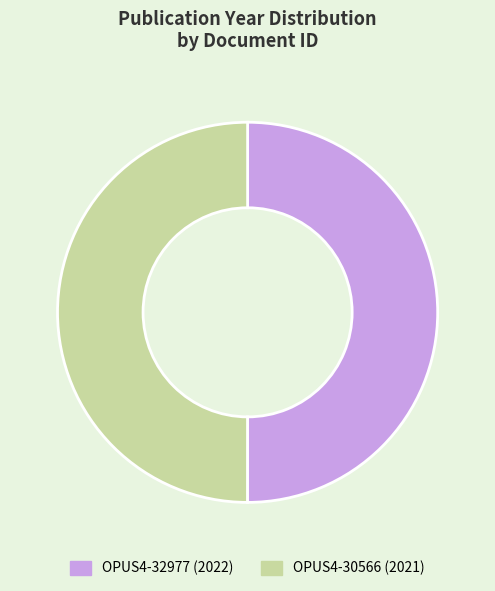

How many segments does this pie chart have?

2